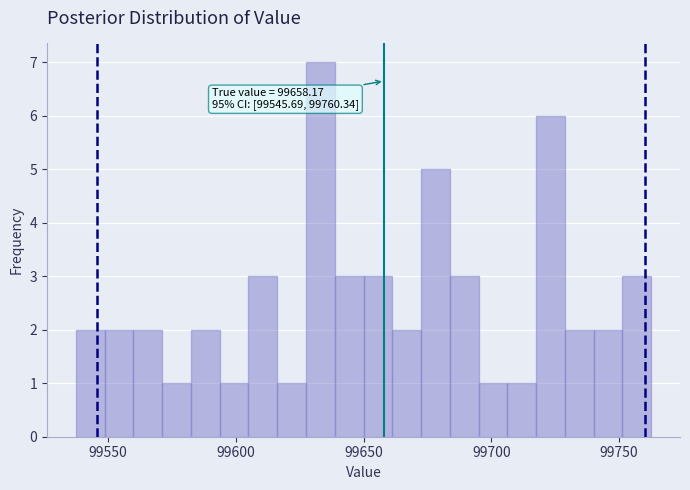

Read against the x-axis, roughly where is the centre of the tallest bar?

99635